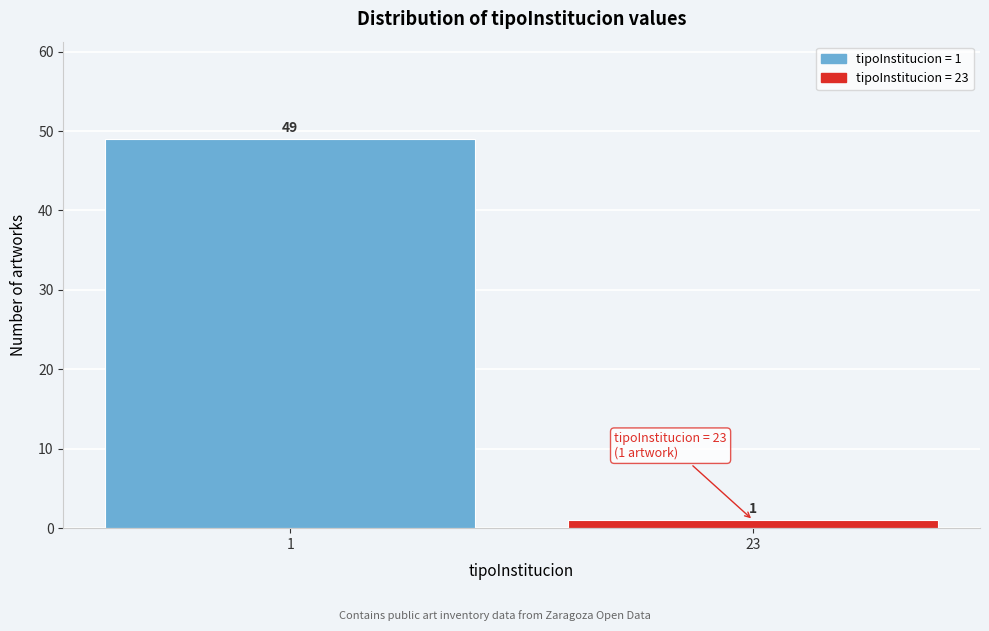

Reading left to right, extract all data points from this chart.

49	1